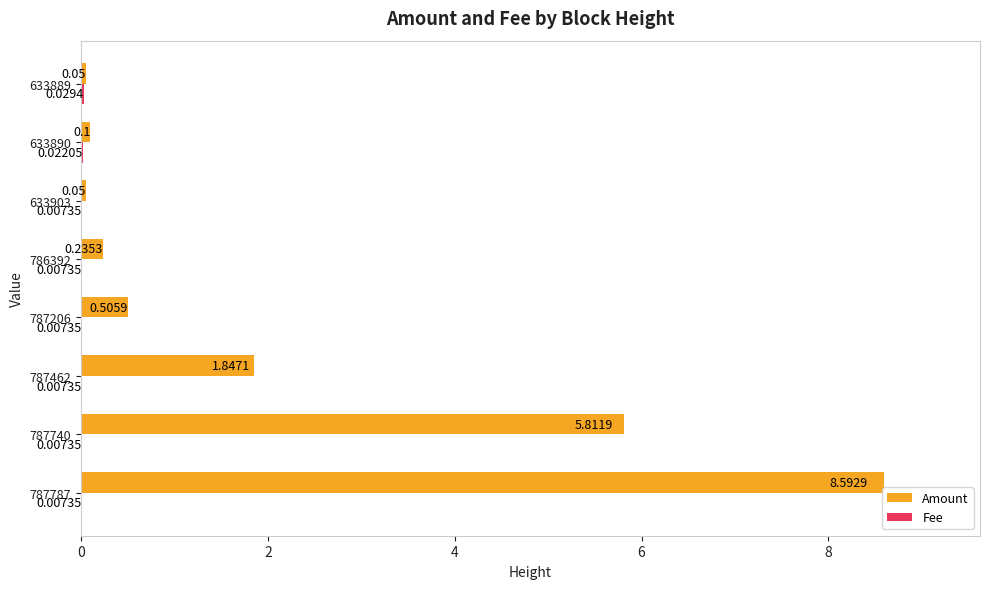

Which series has the widest spread of values?

Amount